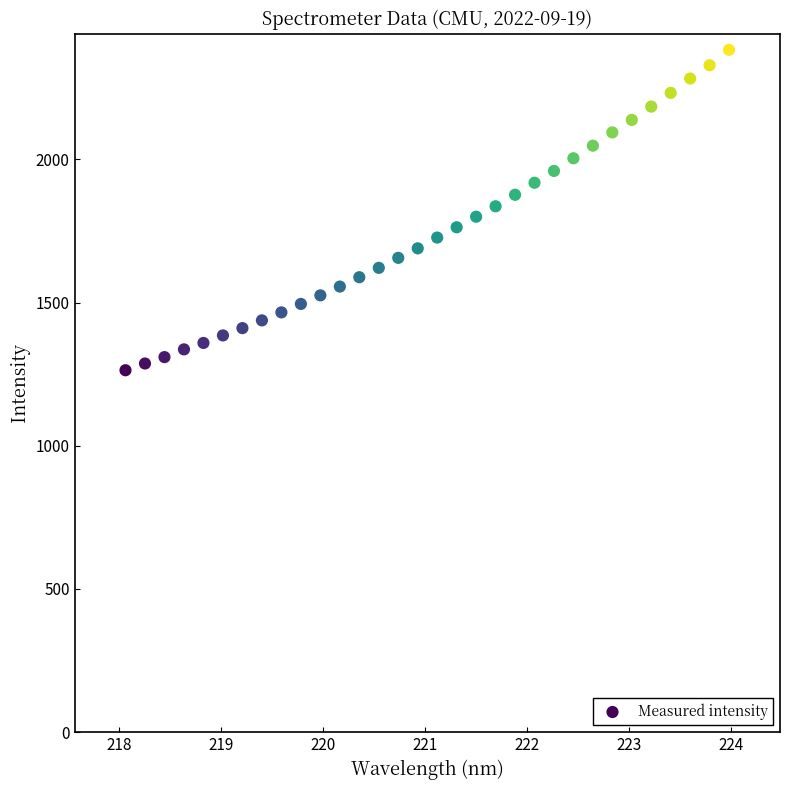

What is the range of Y values (max minus min)?

1119.1